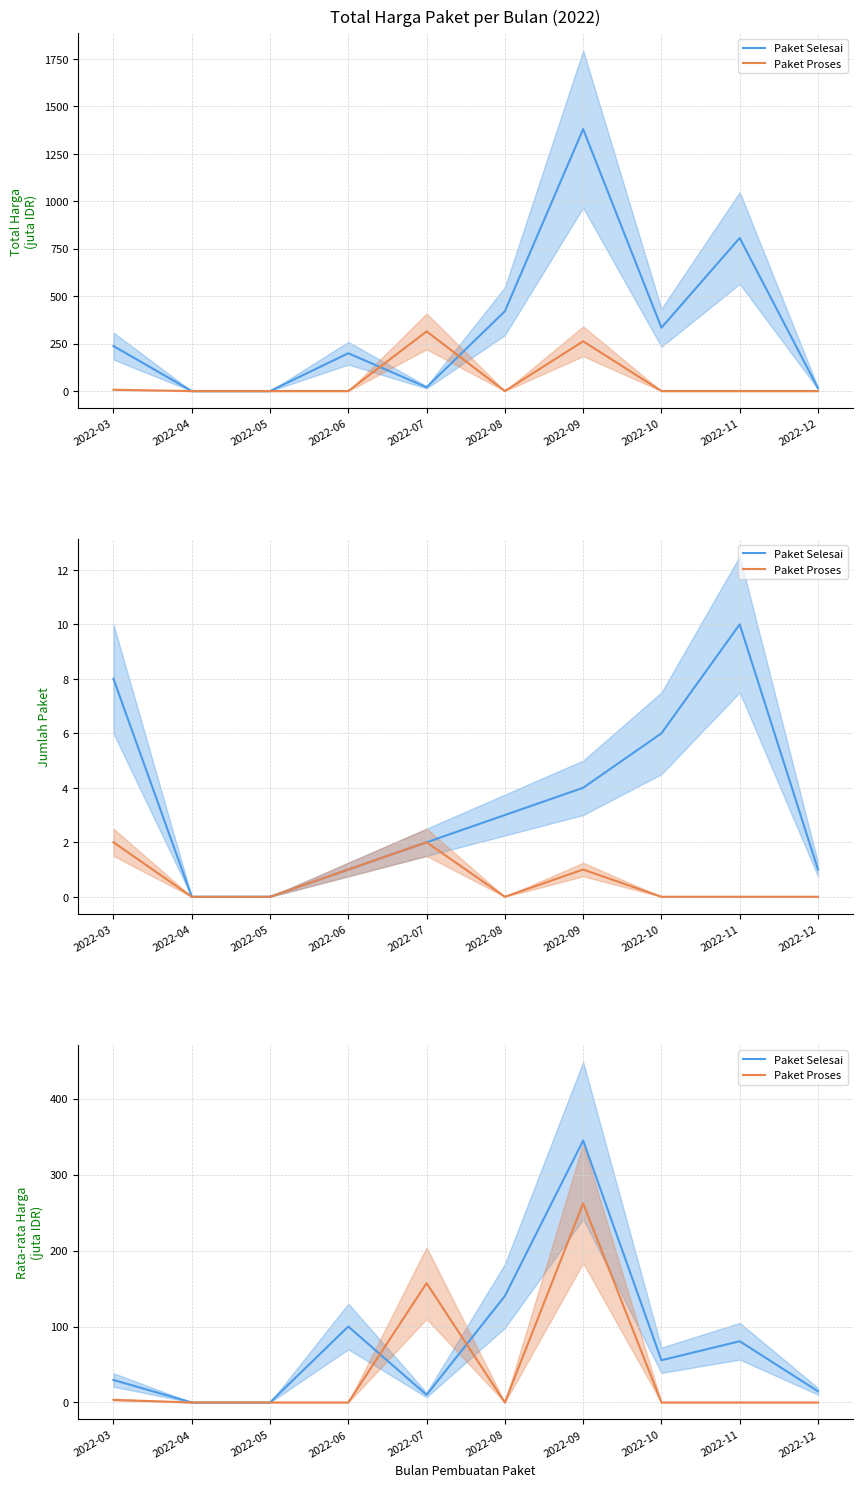

How many interior local peaks does the Paket Selesai series have?

3